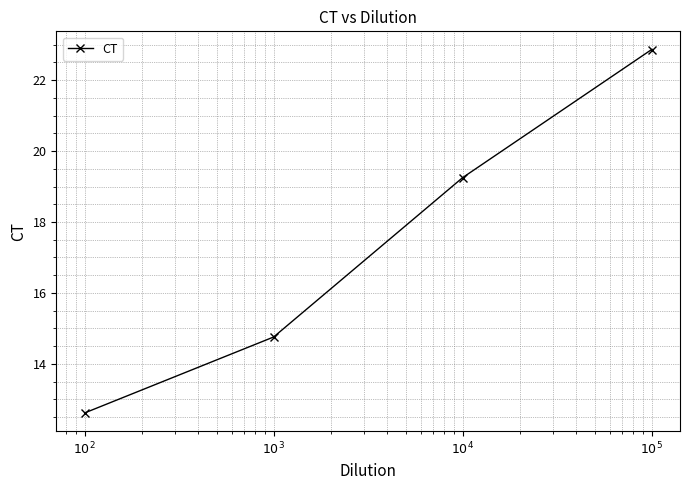

What is the value of the 2nd point from the left?

14.8